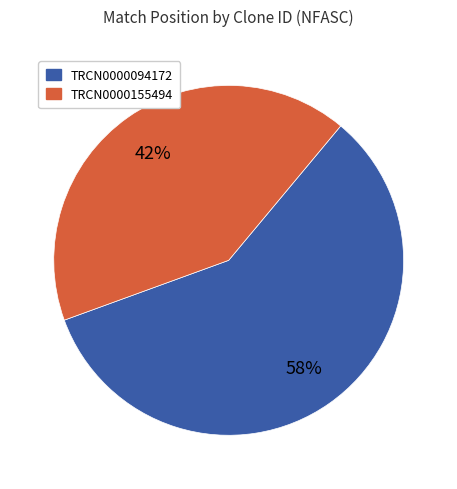

To the nearest percent, what is the average slice percentage?

50%